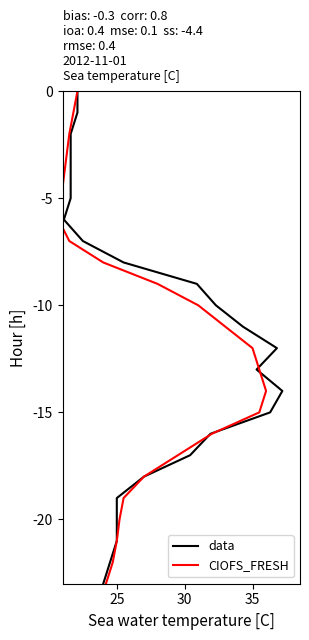

What are all the series names shown in the legend?

data, CIOFS_FRESH